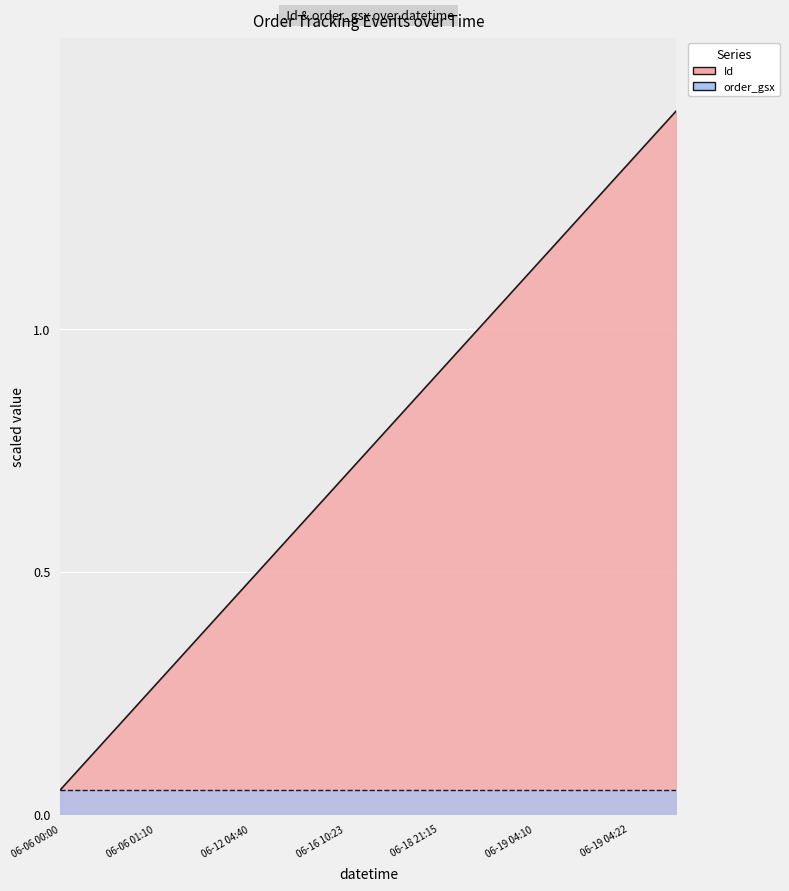

What is the greatest value displayed?

1.4